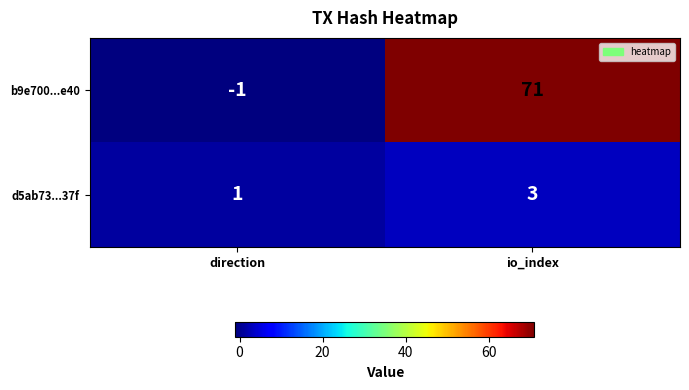

What is the difference between the highest and lowest values at direction?

2